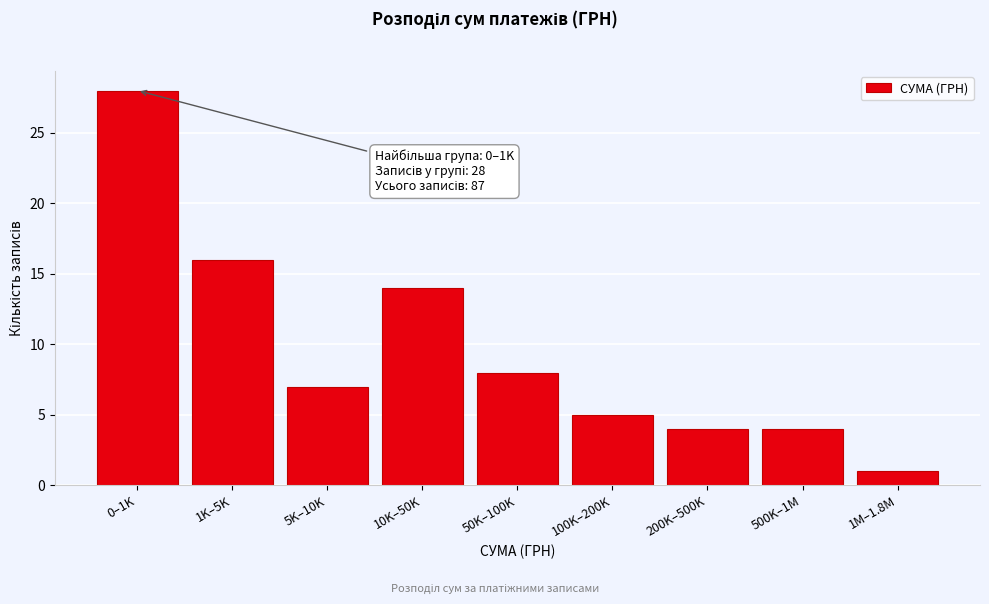

Reading left to right, list all the values displayed in this chart.

0–1K=28	1K–5K=16	5K–10K=7	10K–50K=14	50K–100K=8	100K–200K=5	200K–500K=4	500K–1M=4	1M–1.8M=1